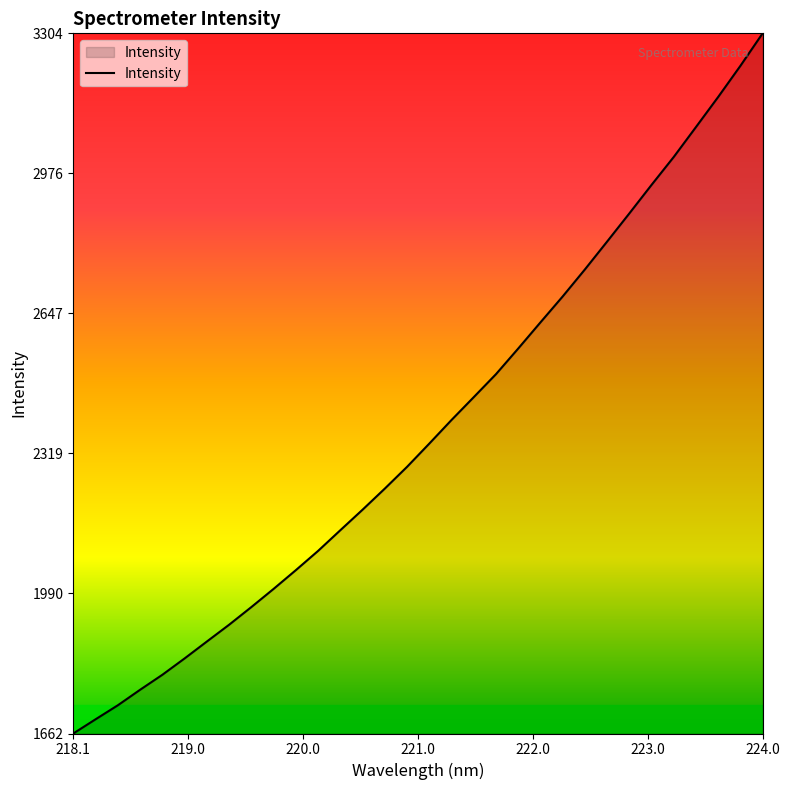

What is the maximum value shown in the chart?

3303.9